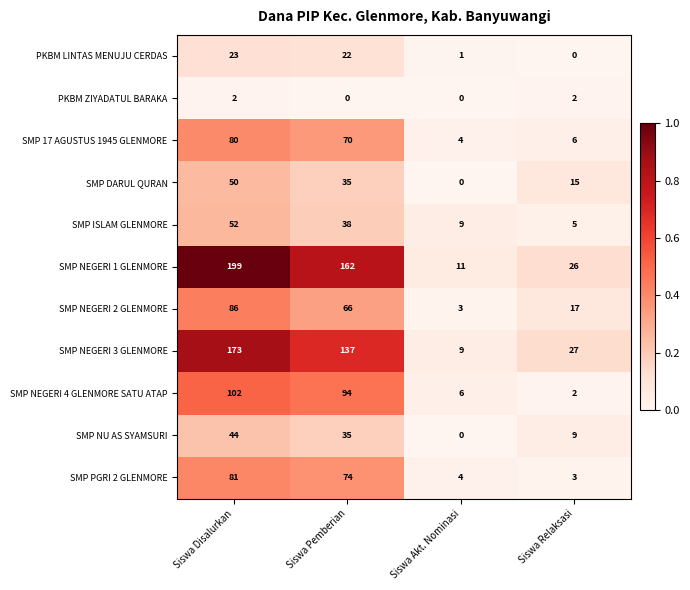

What is the spread (max minus min) of values at Siswa Pemberian?

162